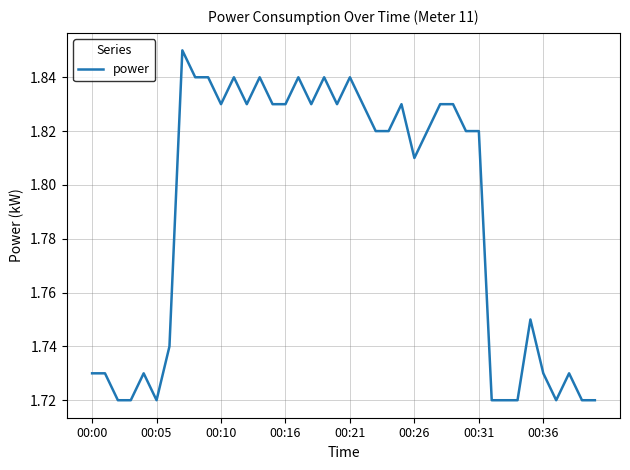

Reading left to right, list all the values displayed in this chart.

1.7	1.7	1.7	1.7	1.7	1.7	1.7	1.9	1.8	1.8	1.8	1.8	1.8	1.8	1.8	1.8	1.8	1.8	1.8	1.8	1.8	1.8	1.8	1.8	1.8	1.8	1.8	1.8	1.8	1.8	1.8	1.7	1.7	1.7	1.8	1.7	1.7	1.7	1.7	1.7